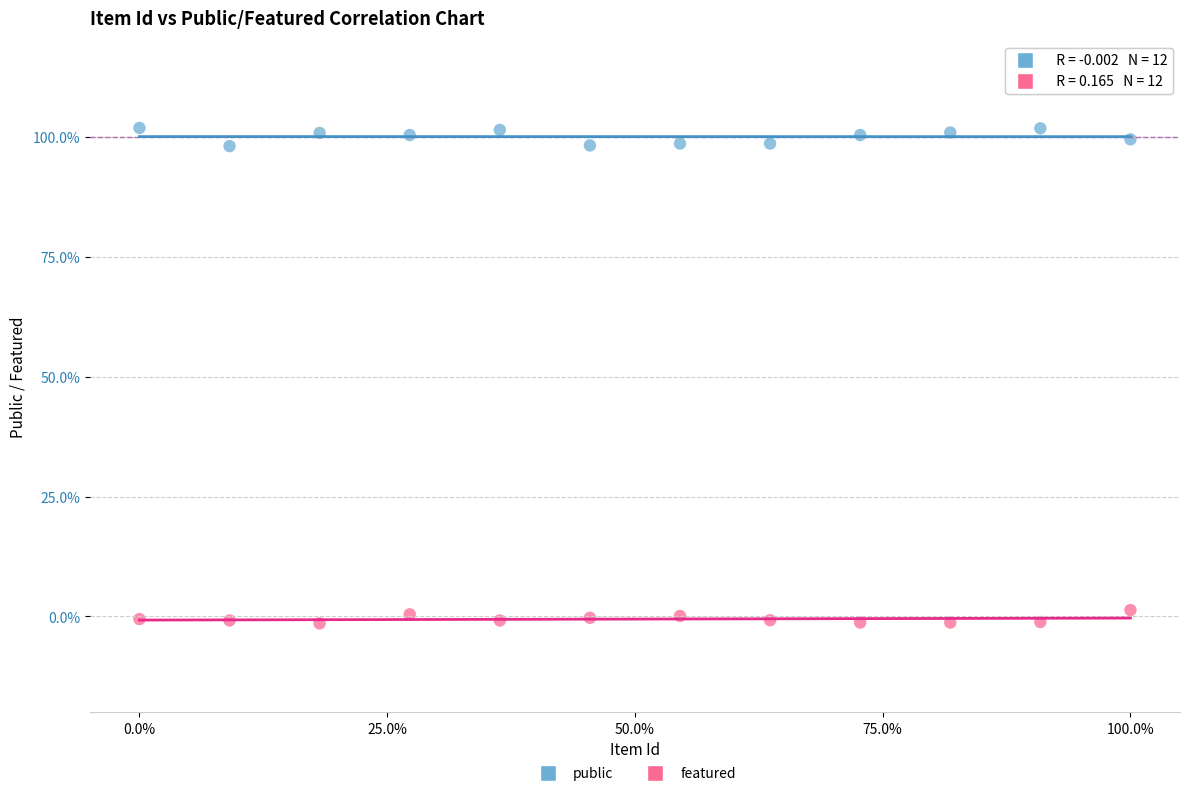

Which series reaches the minimum Y coordinate?

featured